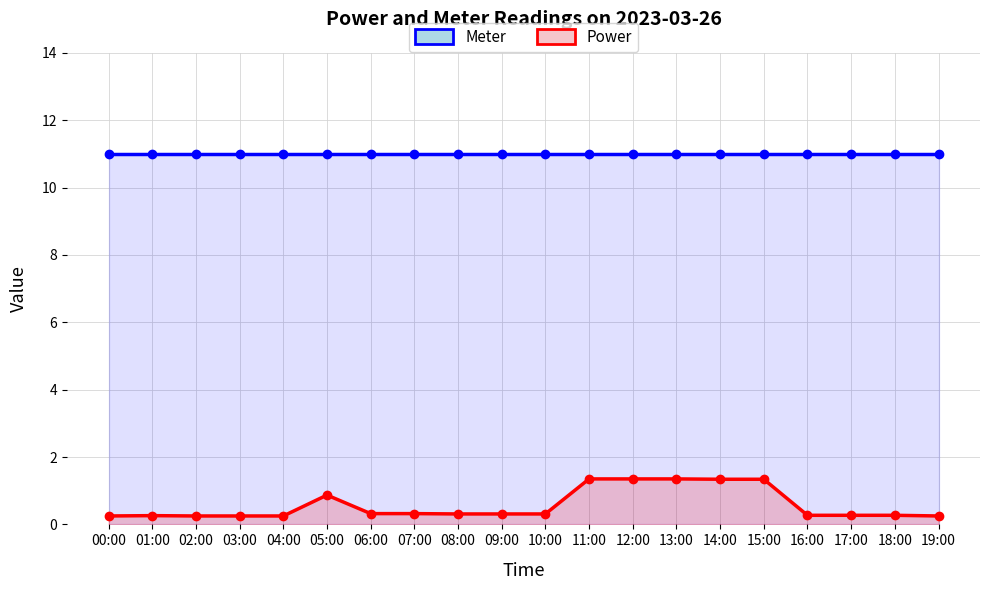

What are all the series names shown in the legend?

Meter, Power